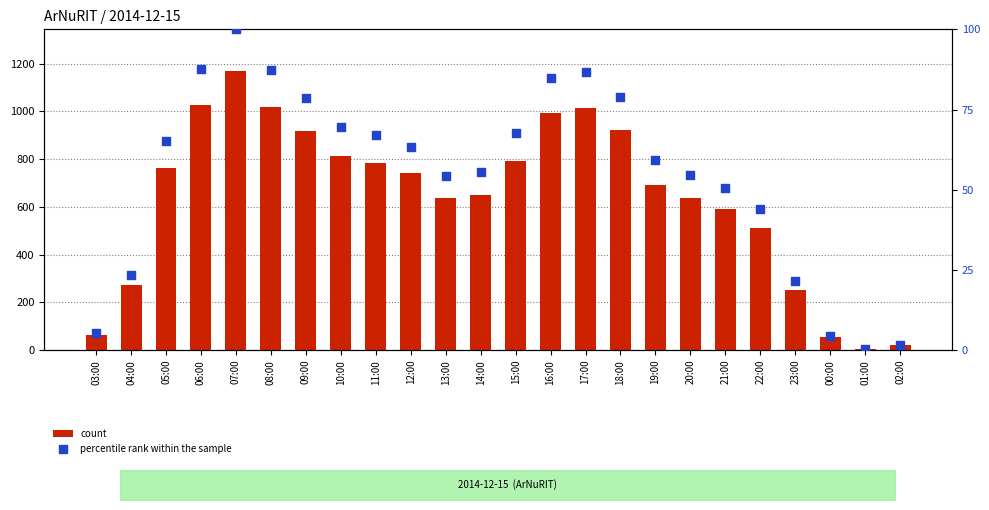

Which series reaches the minimum Y coordinate?

percentile rank within the sample